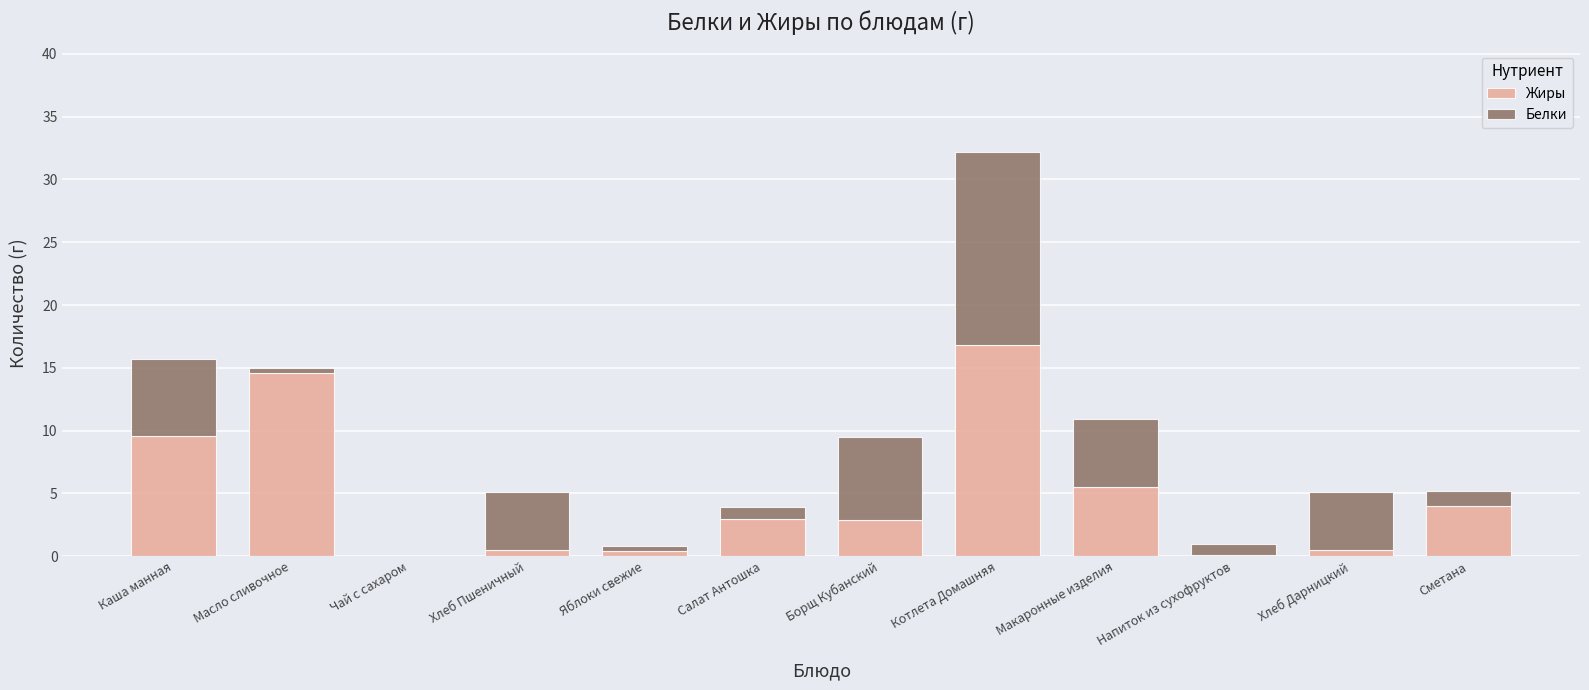

True or false: Жиры has a value of 7.0 at Сметана.

False